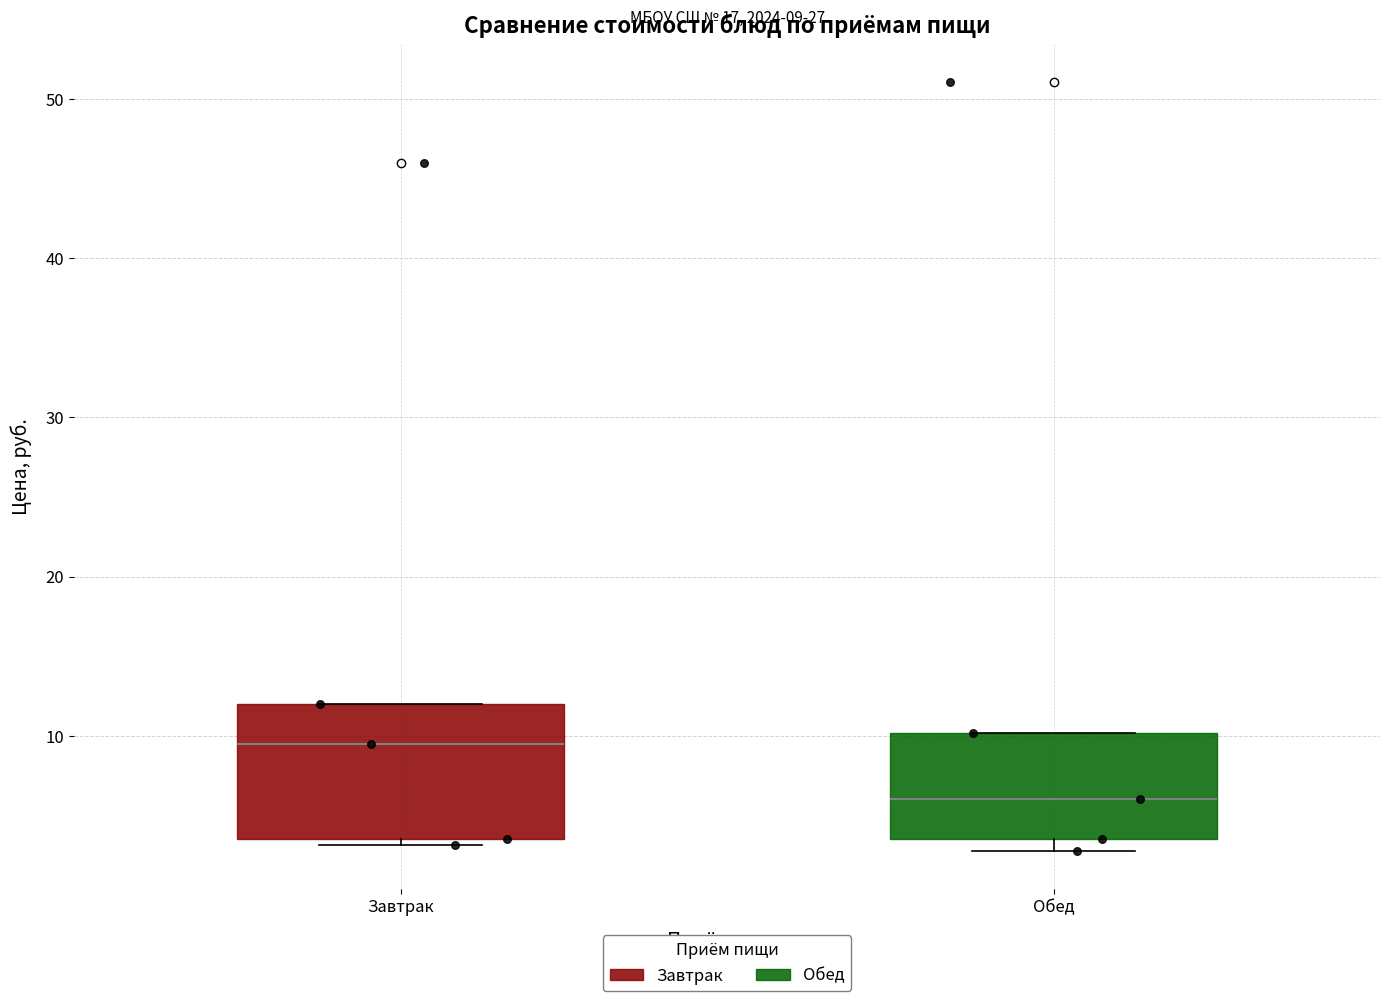

Which box is the tallest, from its lower edge to its upper edge?

Завтрак